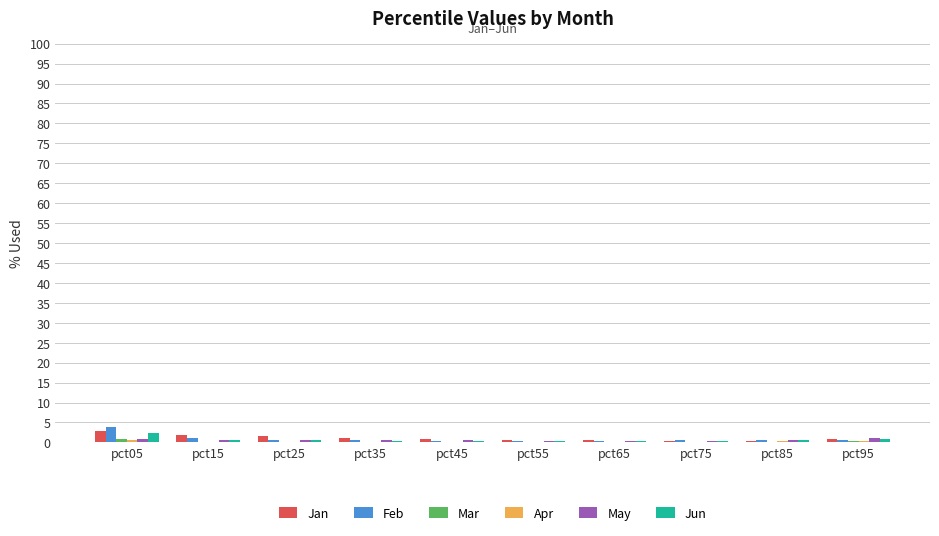

Read the Jun value at pct25.

0.5